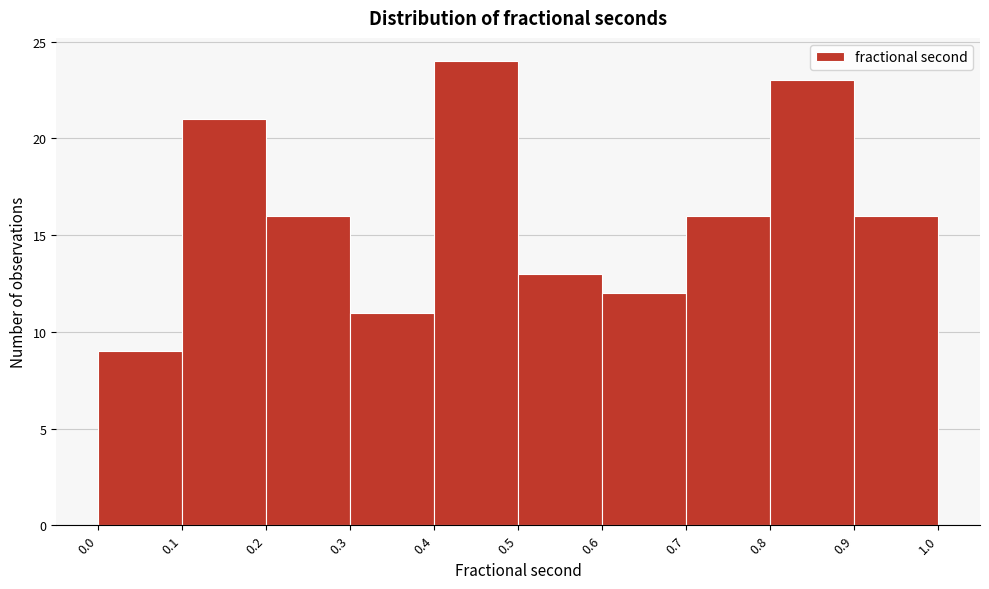

Which range on the x-axis has the tallest bar?

0.4 to 0.5